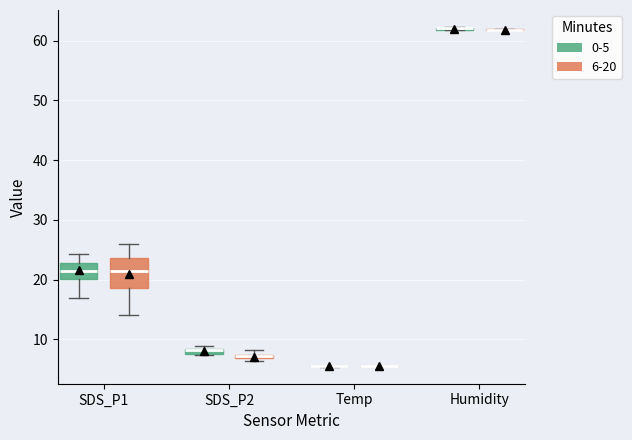

Between 2 and 32, which series saw the biggest shift?

SDS_P1